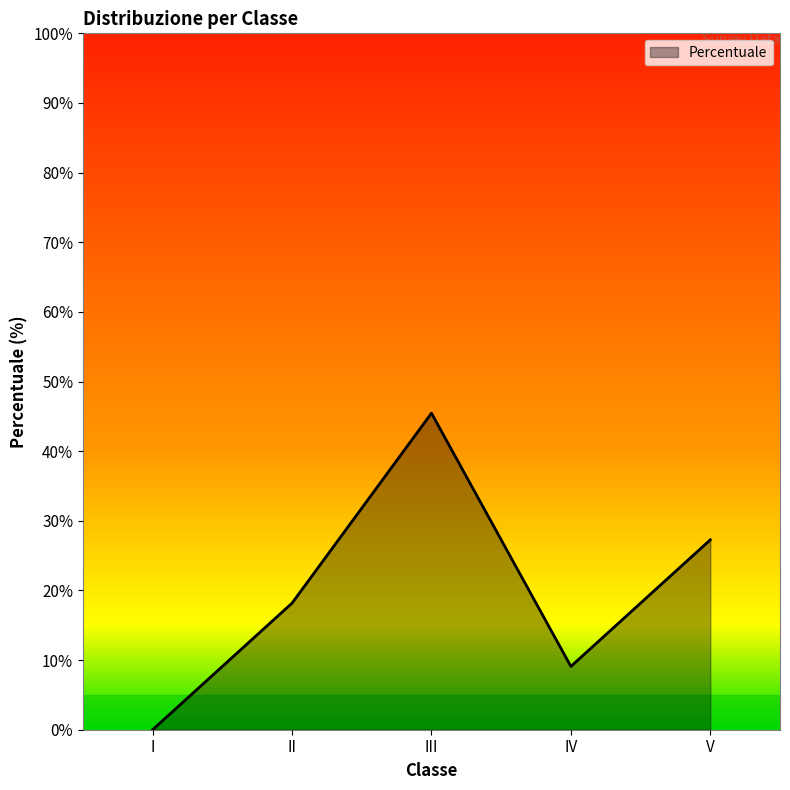

List the labels in order of value, smallest first.

I, IV, II, V, III